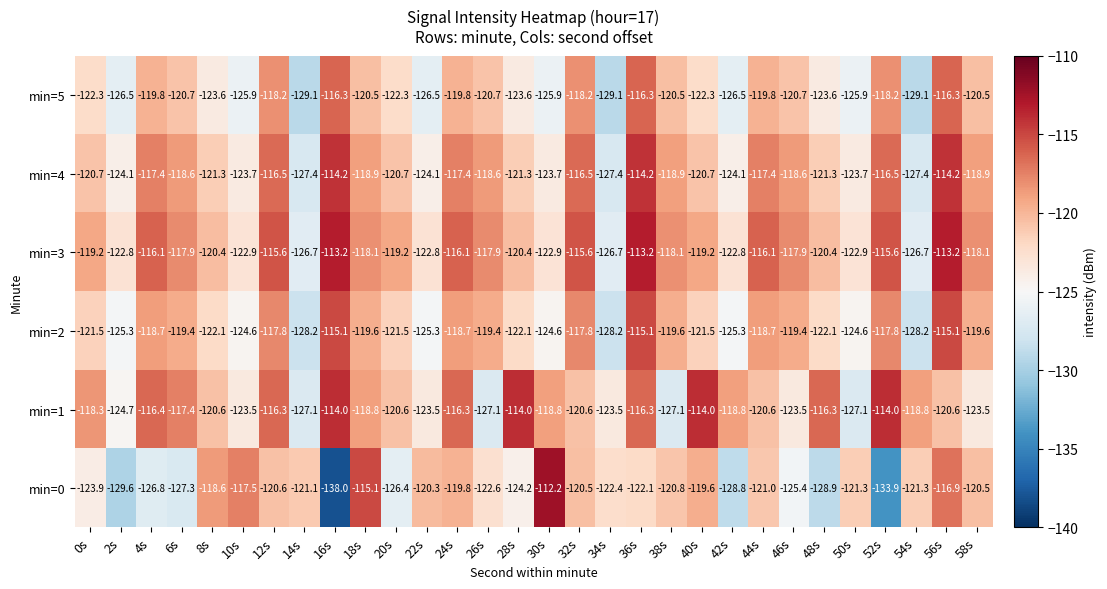

Rank the series at 40s from highest to lowest value.

min=1, min=3, min=0, min=4, min=2, min=5